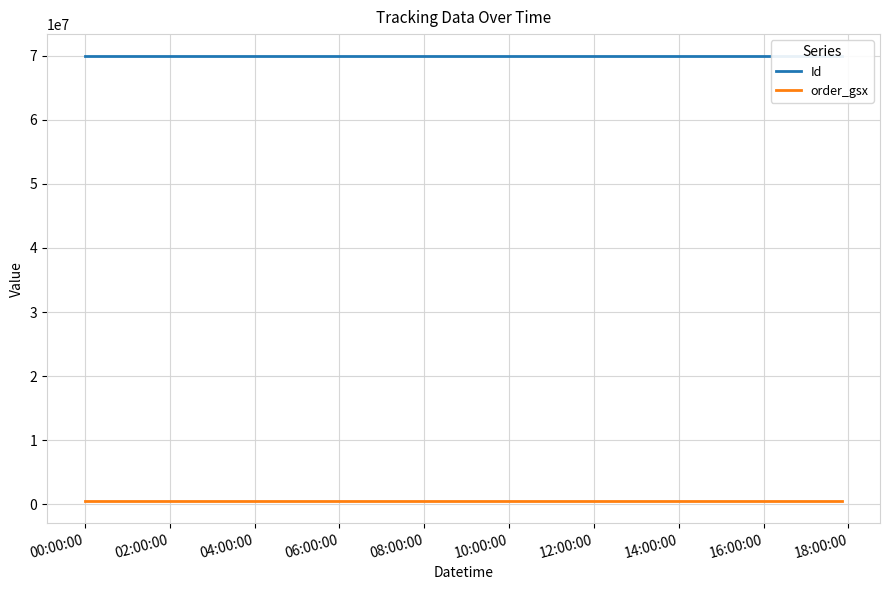

What is the maximum value shown in the chart?

69894430